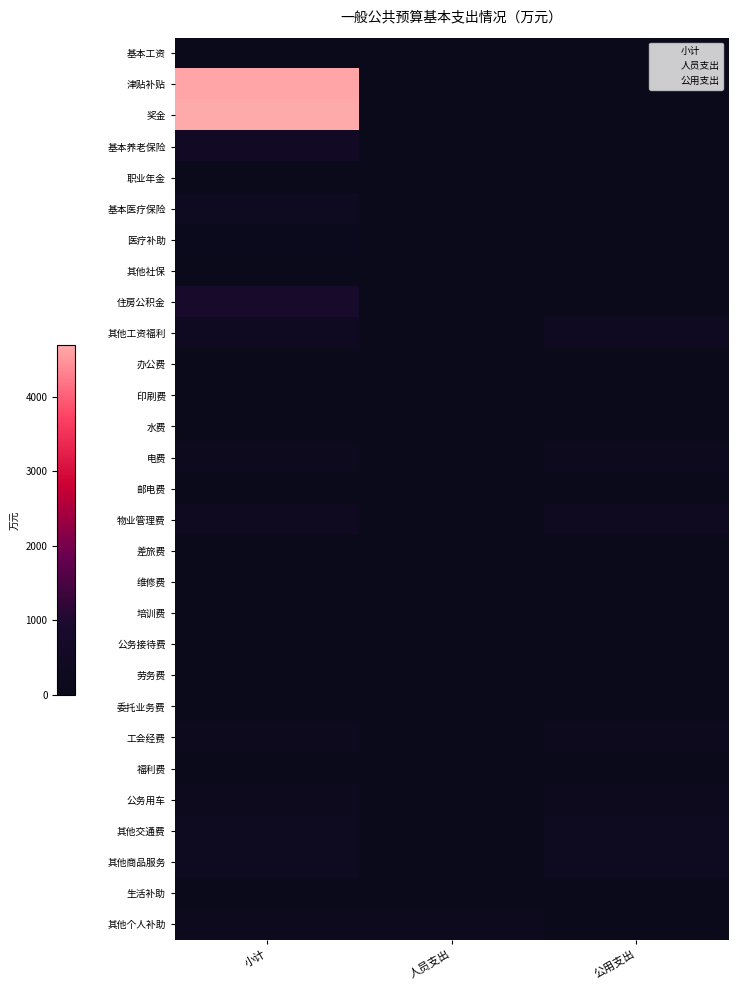

Count the number of data series in this chart.

29